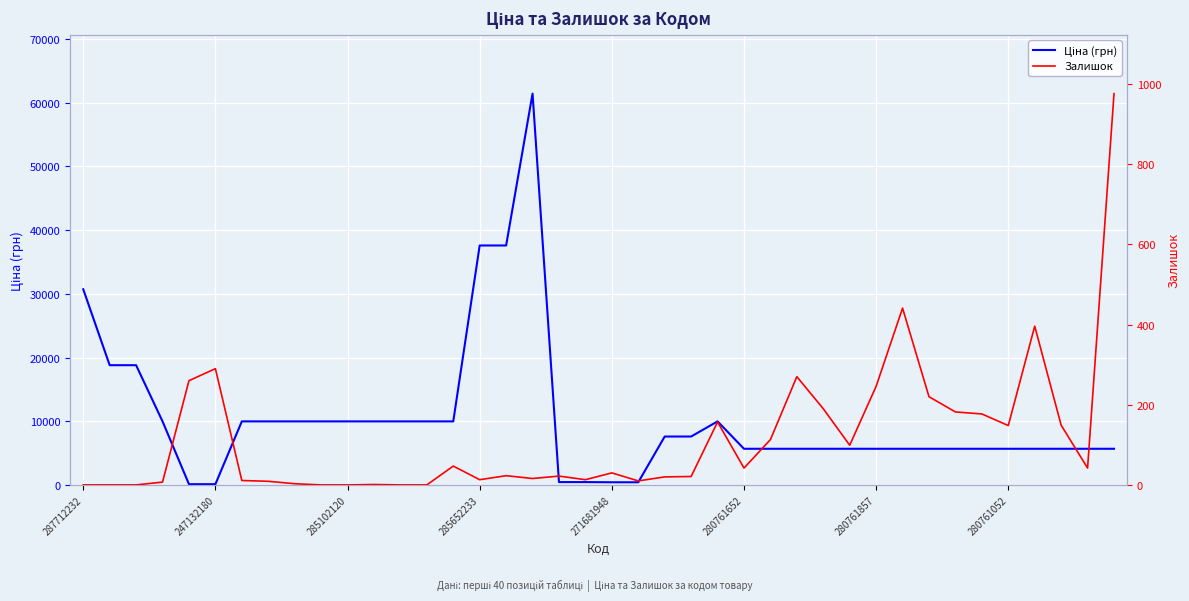

Which has a higher value, 9 or 38?

9